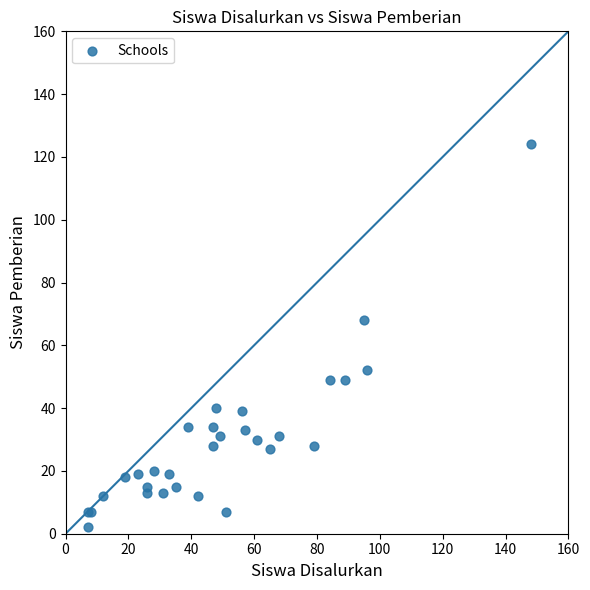

What Y value in the scatter plot is closest to 63?

68